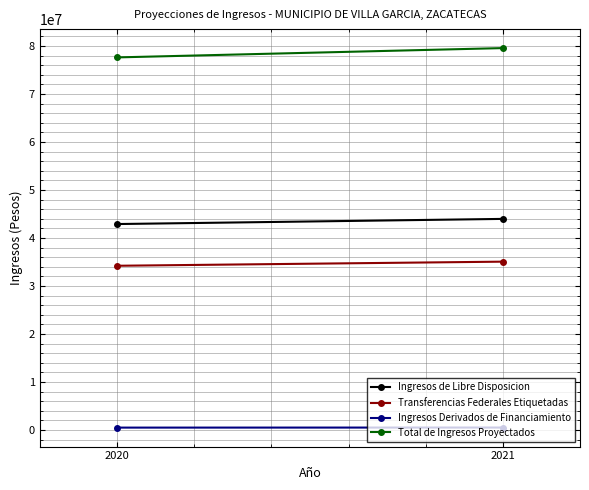

Rank the series at 2020 from highest to lowest value.

Total de Ingresos Proyectados, Ingresos de Libre Disposicion, Transferencias Federales Etiquetadas, Ingresos Derivados de Financiamiento